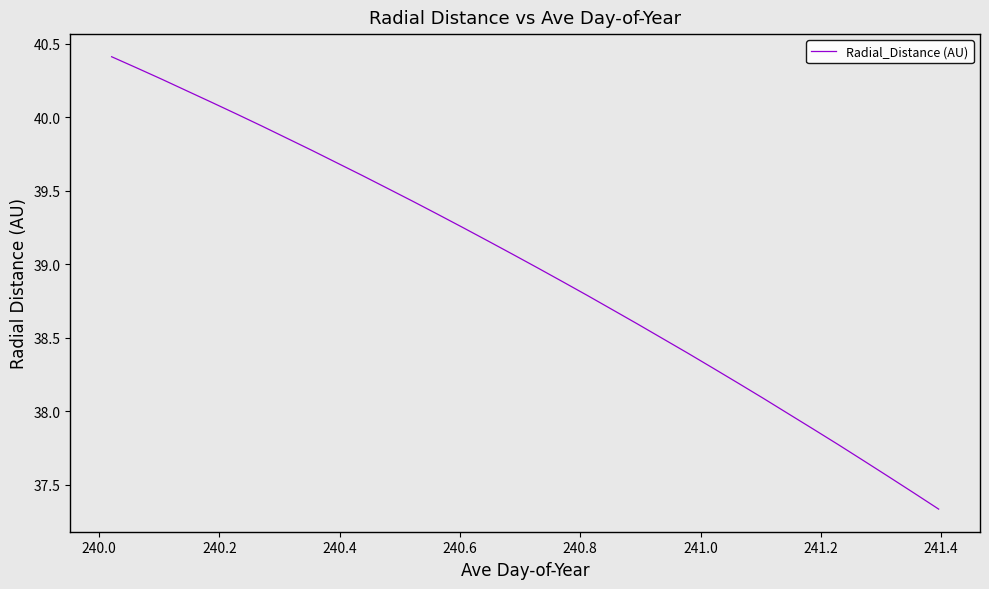

What is the sum of all values?

1324.9